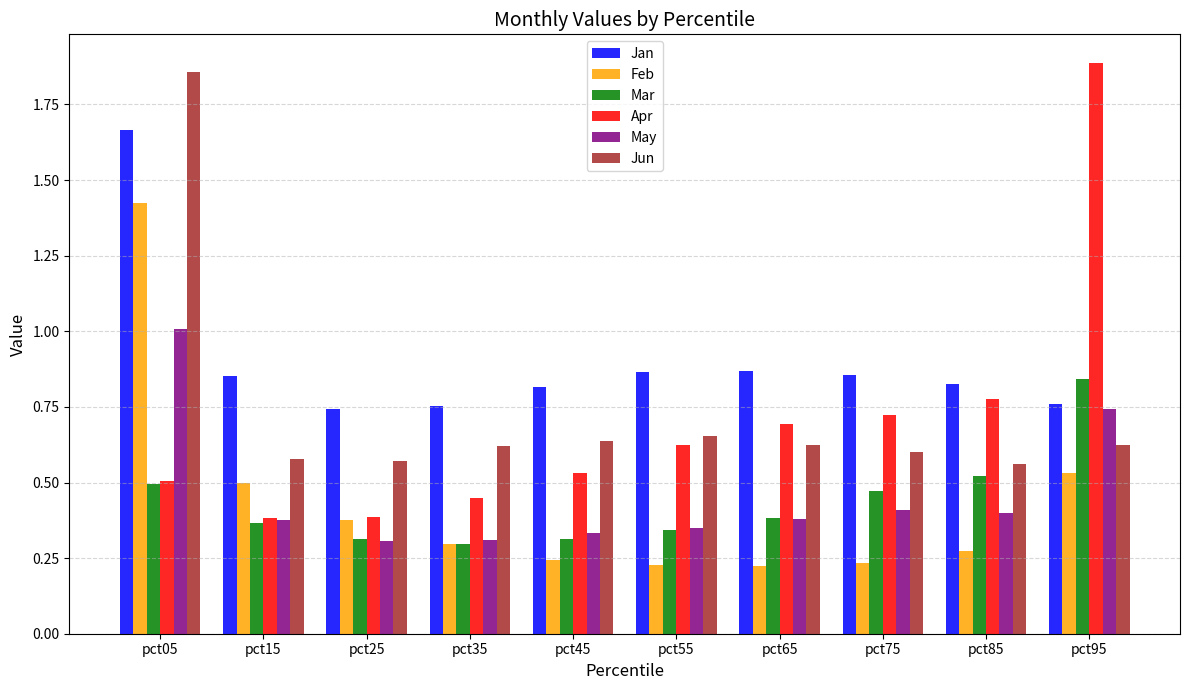

Which series has the widest spread of values?

Apr